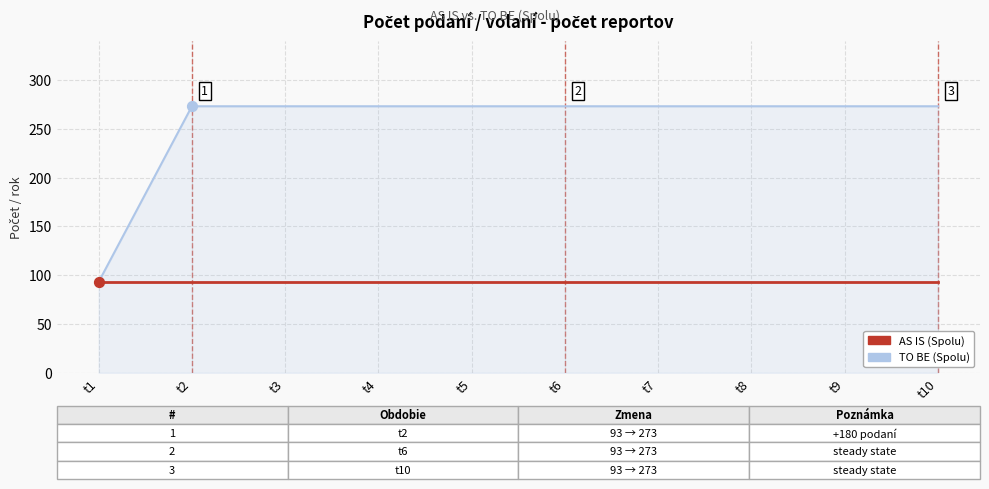

What is the total value across all series at t9?

366